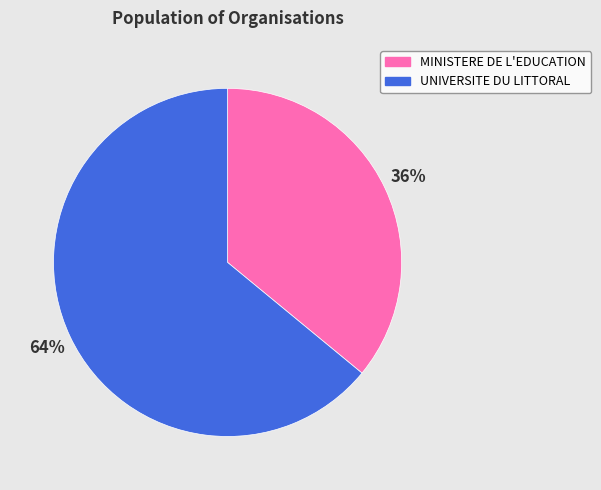

To the nearest percent, what is the average slice percentage?

50%